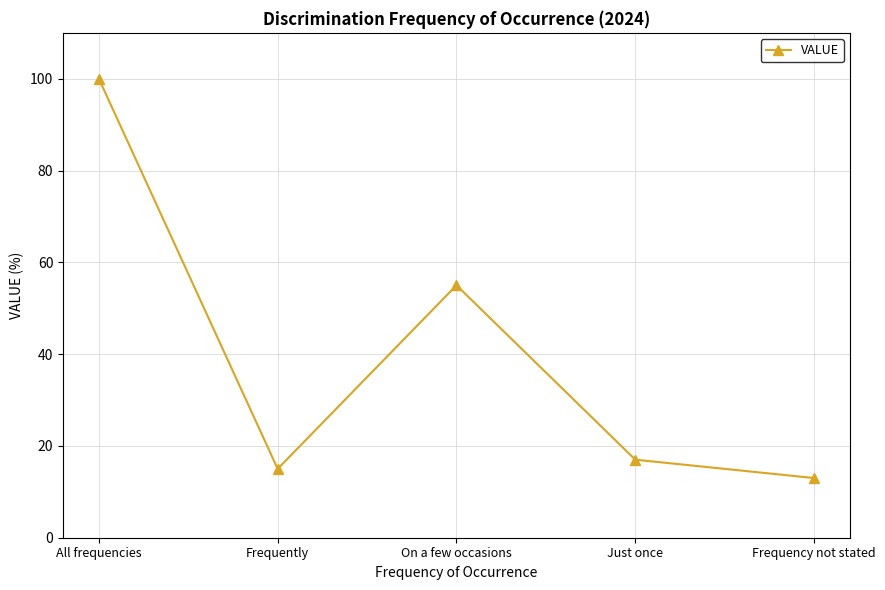

Read the value at Frequently, to the nearest 10.

20